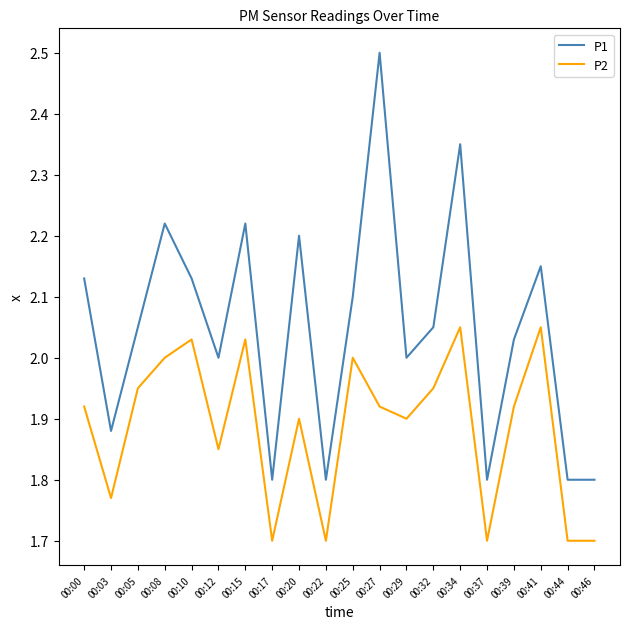

True or false: P2 and P1 cross at least once.

False